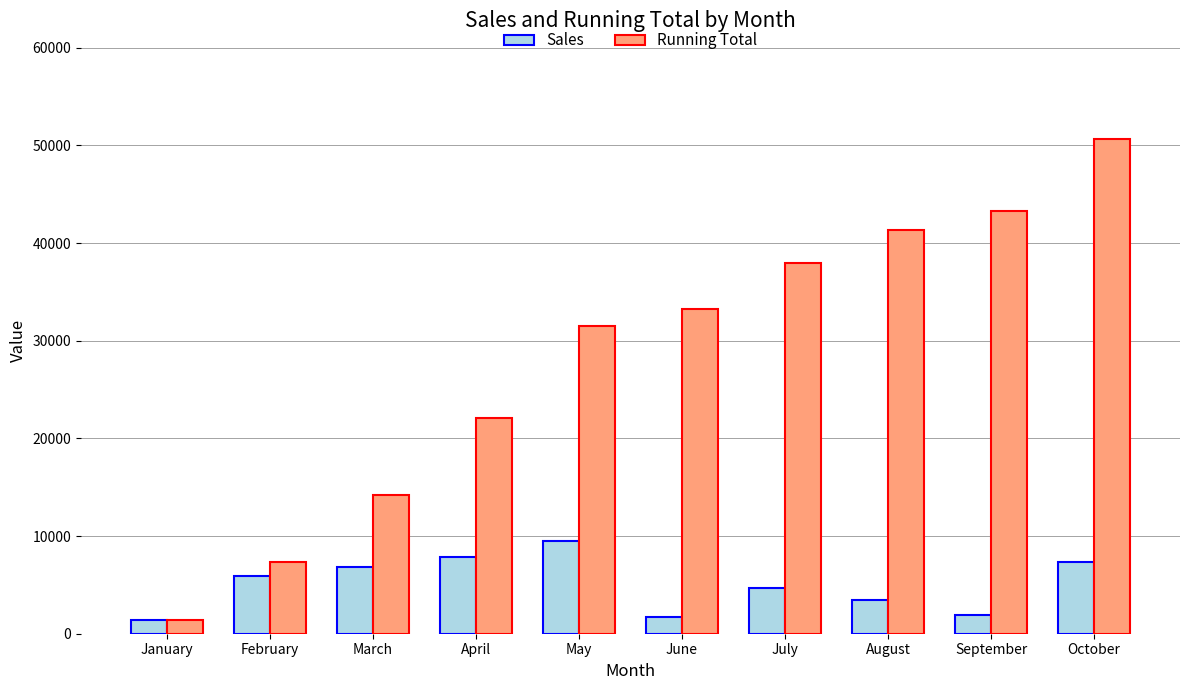

What is the value of the Running Total bar at the 7th from the left?

37935